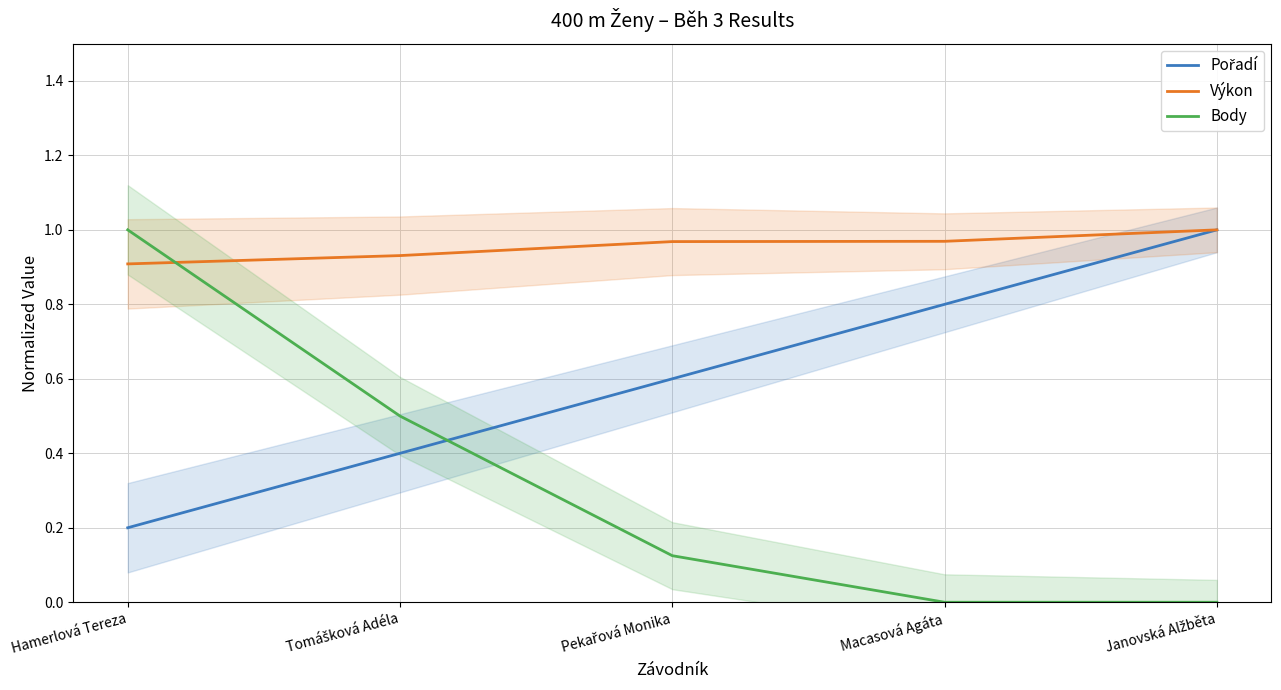

What is the difference between the maximum and minimum values in the Pořadí series?

0.8